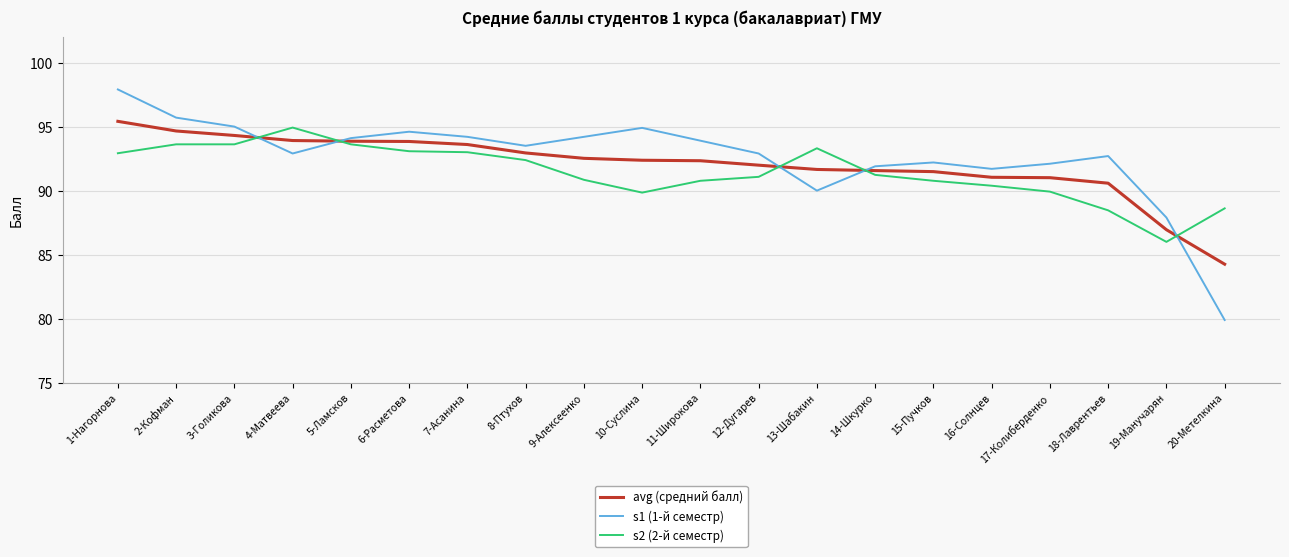

After their last crossing, which series has the higher values: s1 (1-й семестр) or s2 (2-й семестр)?

s2 (2-й семестр)